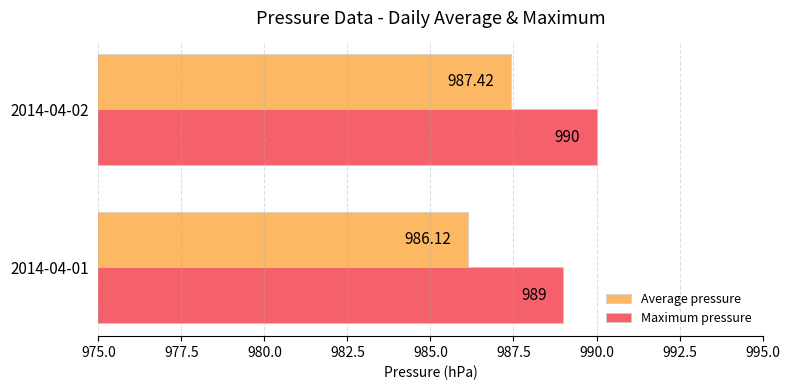

Rank the series by their average value, from highest to lowest.

Maximum pressure, Average pressure